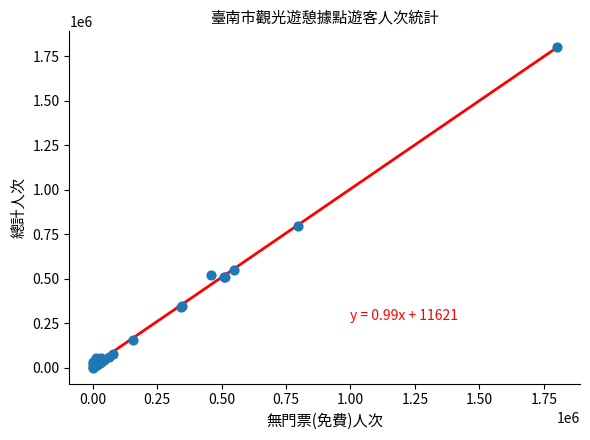

What Y value in the scatter plot is closest to 900000?

796520